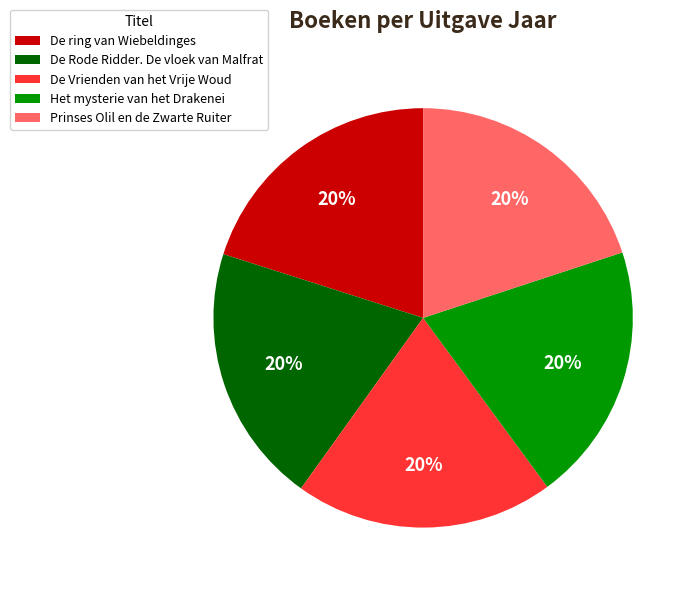

Approximately how many times larger is the value at De Vrienden van het Vrije Woud compared to De Rode Ridder. De vloek van Malfrat?

1.0